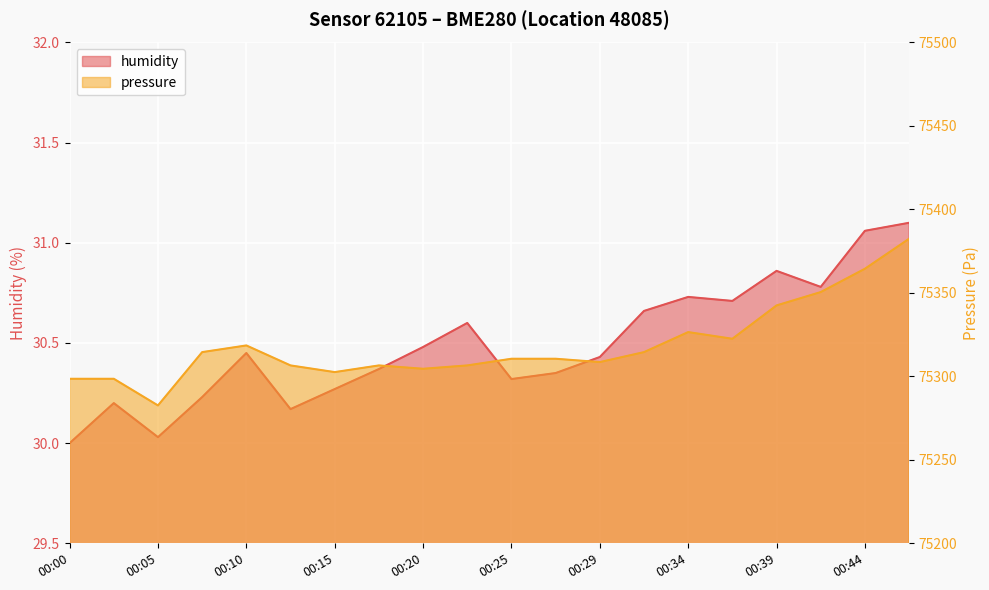

Which category has the lowest value in the humidity series?

00:00